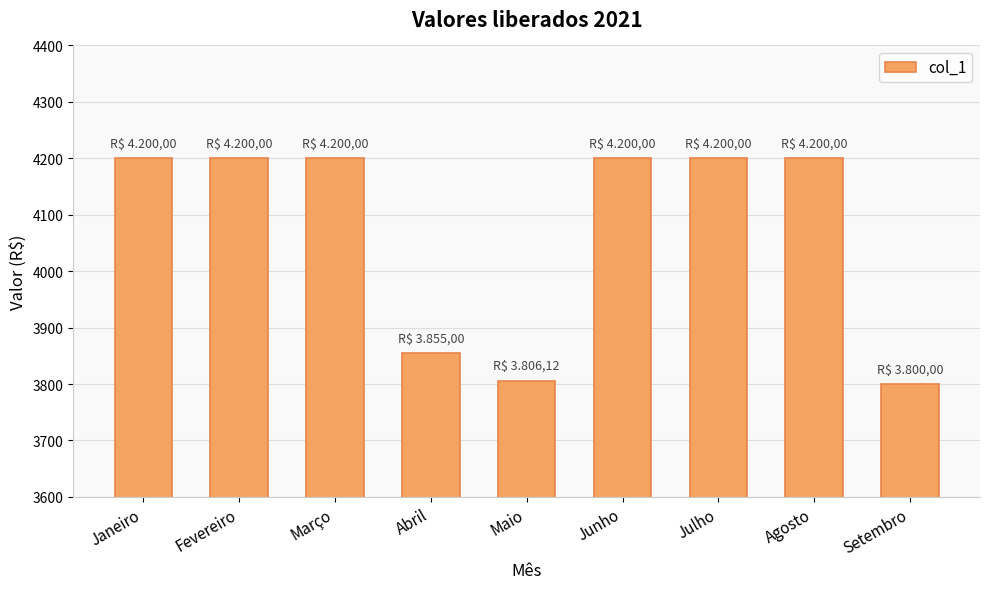

What is the ratio of the value at Março to the value at Abril?

1.1